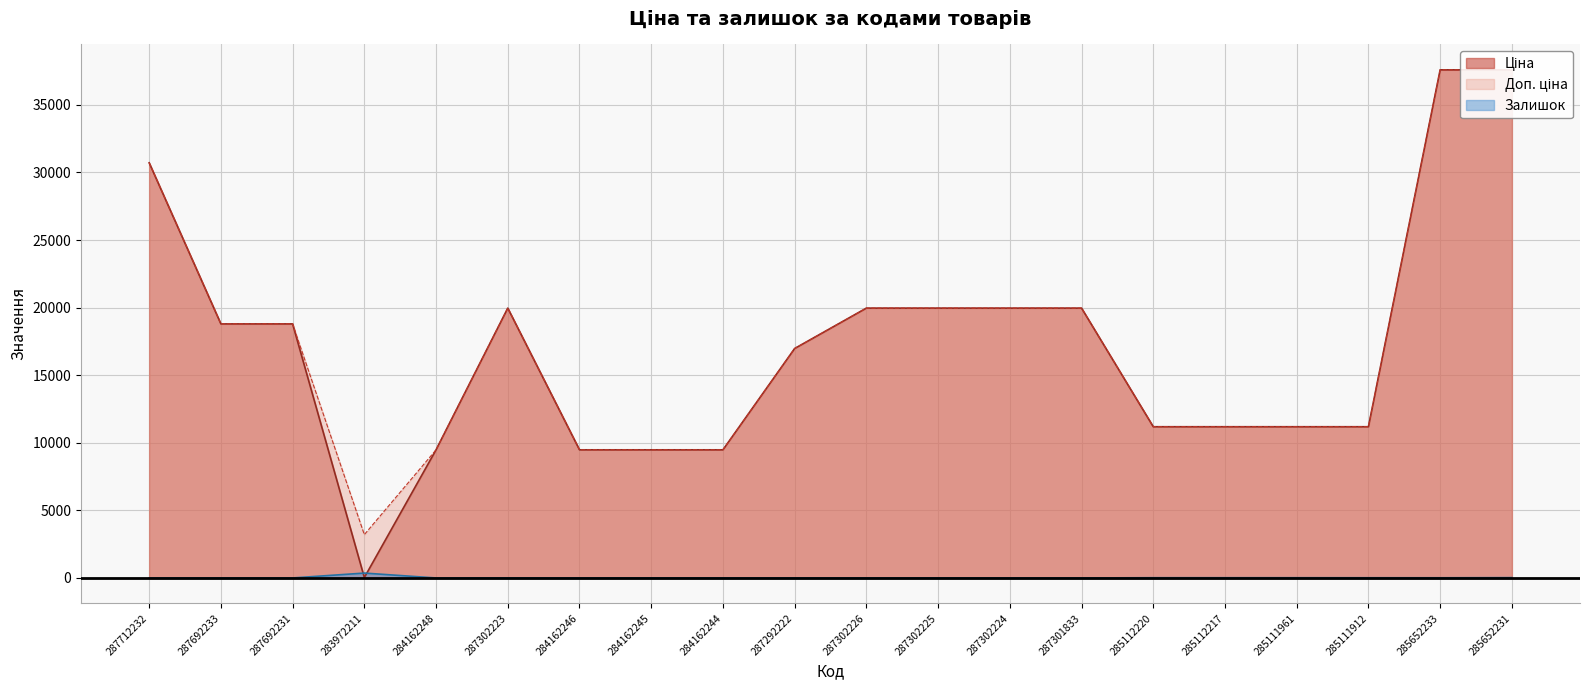

Which series changed the most between 284162248 and 285652231?

Ціна